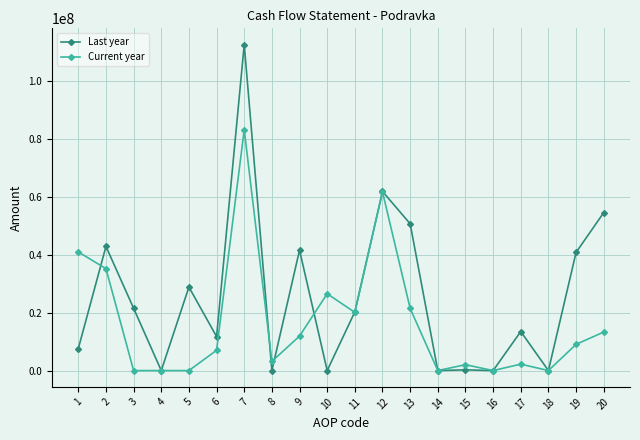

What is the value of the Current year point at the 12th from the left?

61617744